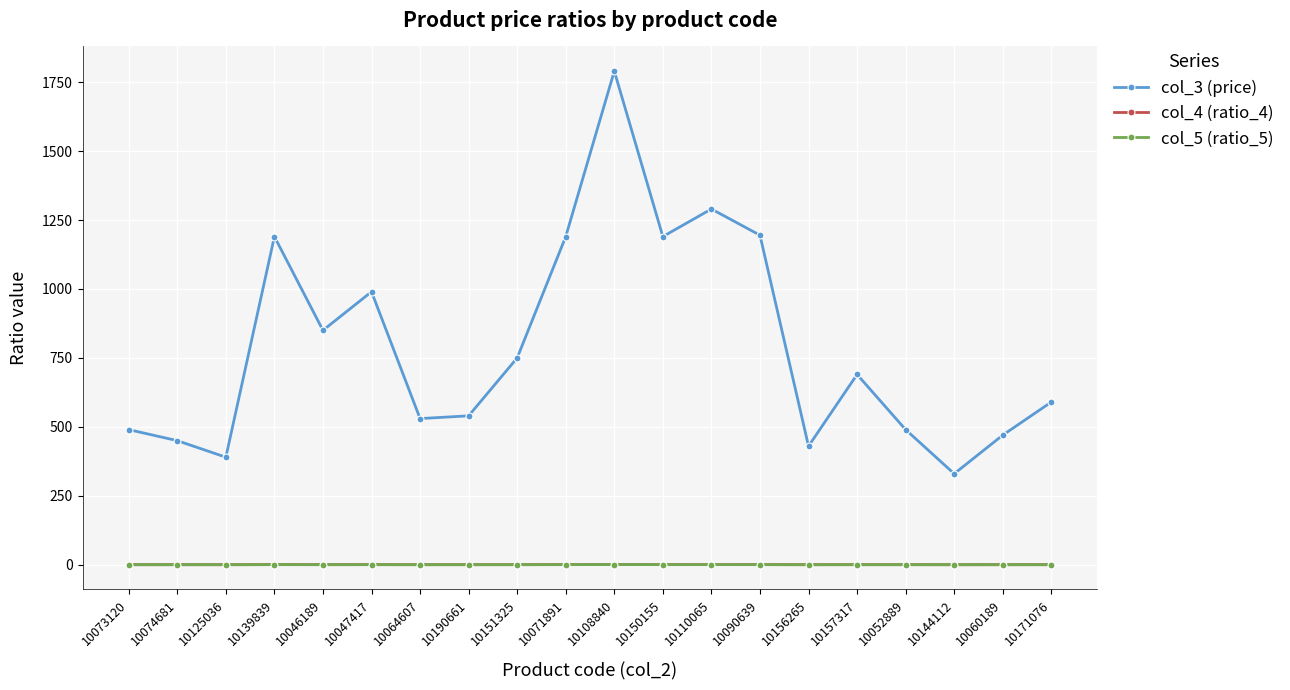

Which series has the widest spread of values?

col_3 (price)